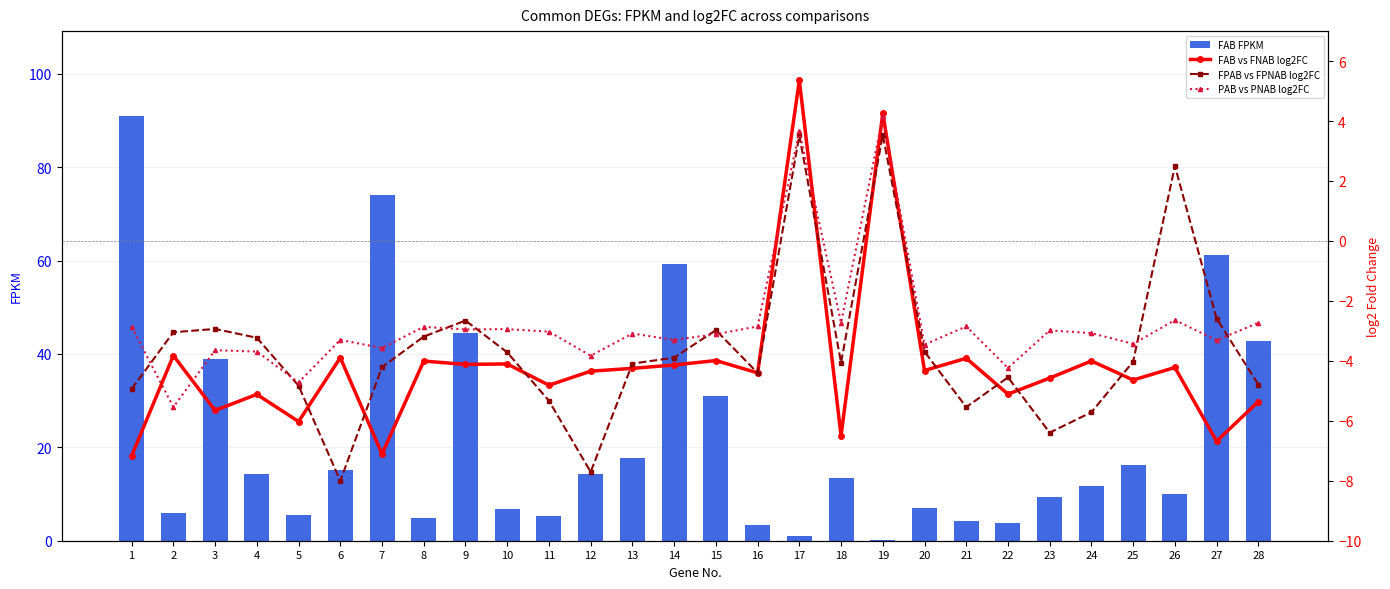

The FPAB vs FPNAB log2FC series shows -5.7 at 24. True or false?

True